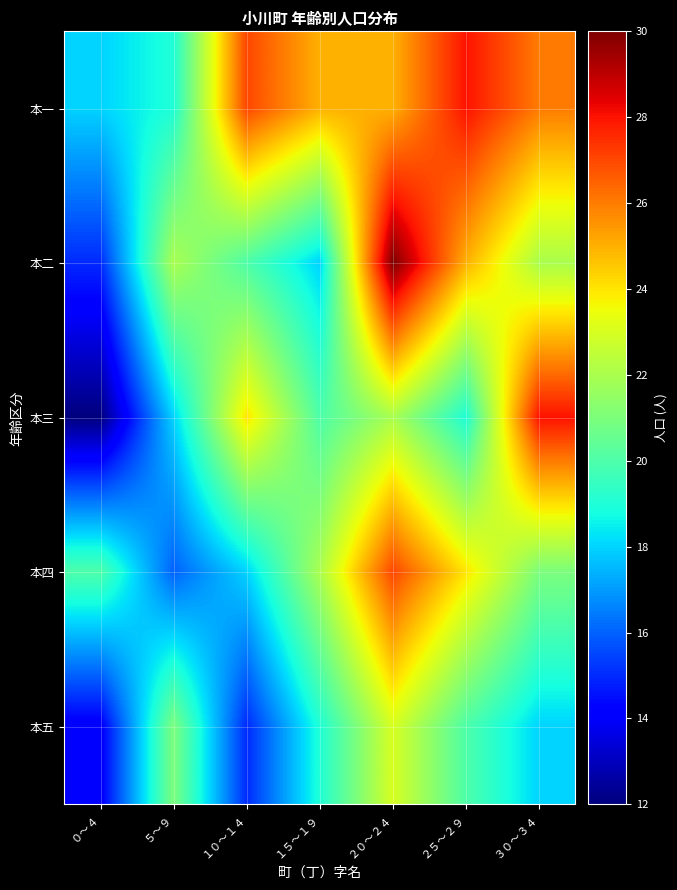

Reading left to right, transcribe all the data shown in this chart.

本一: ０～４=18	５～９=19	１０～１４=27	１５～１９=25	２０～２４=25	２５～２９=28	３０～３４=26
本二: ０～４=15	５～９=22	１０～１４=20	１５～１９=18	２０～２４=30	２５～２９=25	３０～３４=22
本三: ０～４=12	５～９=18	１０～１４=24	１５～１９=20	２０～２４=22	２５～２９=19	３０～３４=28
本四: ０～４=20	５～９=16	１０～１４=18	１５～１９=22	２０～２４=27	２５～２９=24	３０～３４=21
本五: ０～４=14	５～９=21	１０～１４=15	１５～１９=19	２０～２４=23	２５～２９=20	３０～３４=18